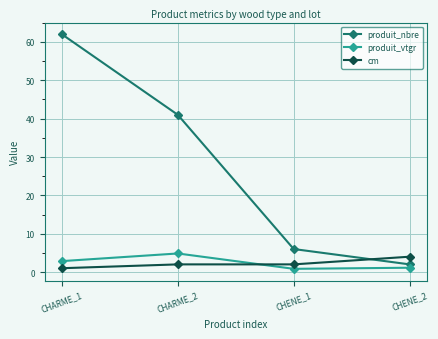

What is the minimum value for produit_nbre?

2.0